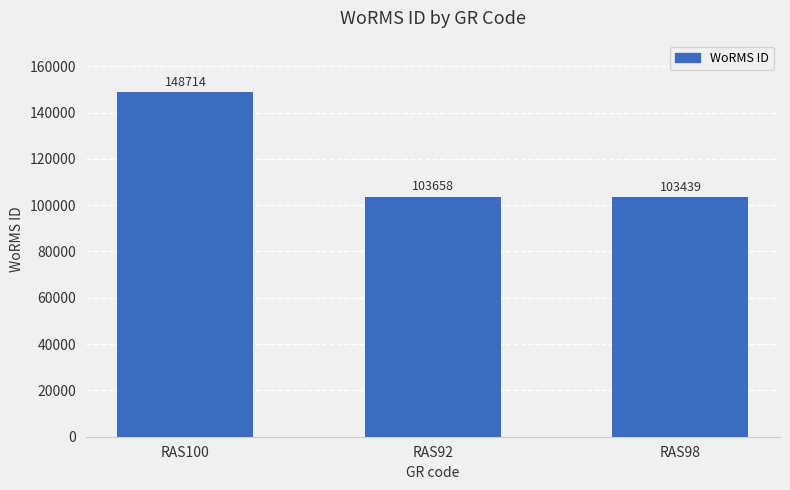

How many categories are shown in the chart?

3